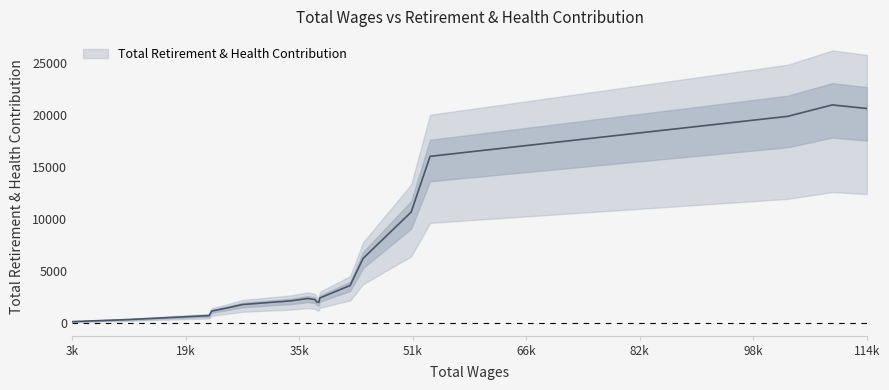

True or false: there are more than 1 points higher than both neighbors.

True